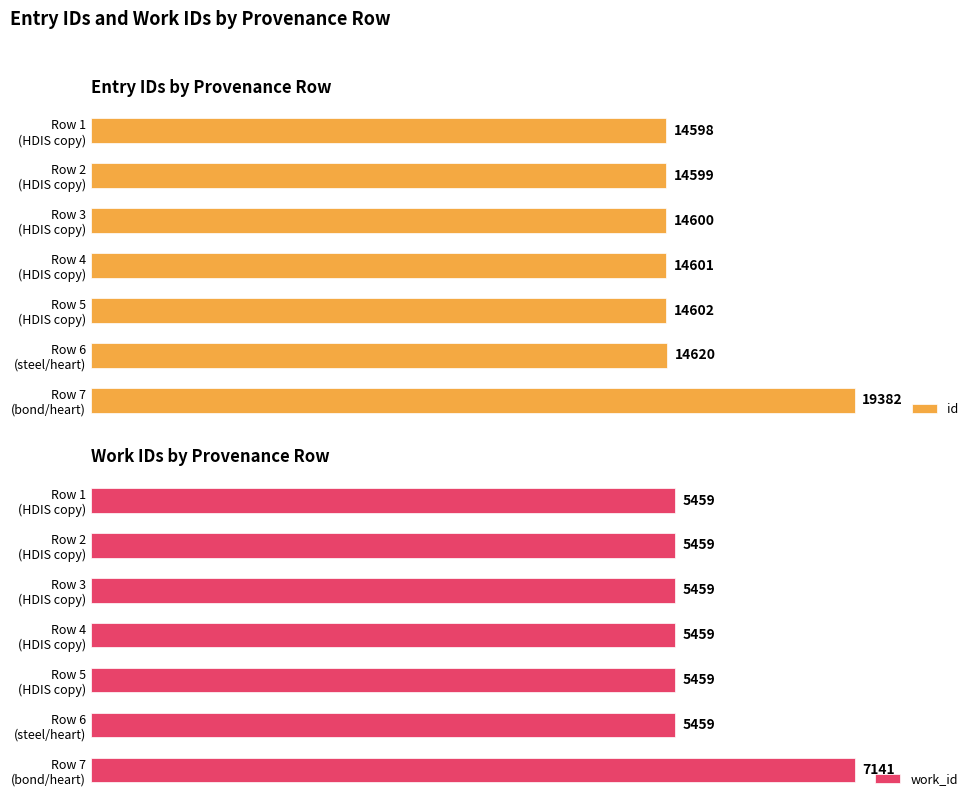

What is the value of the id bar at the 4th from the left?

14601